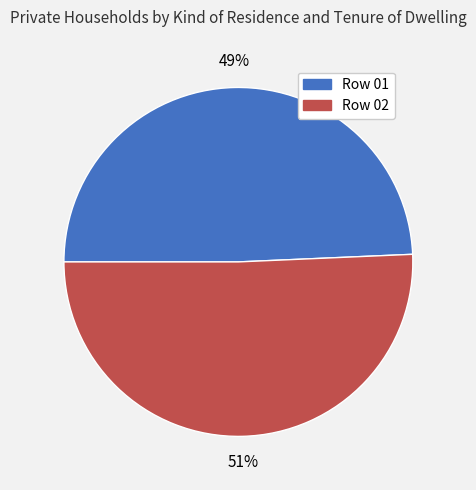

Which category has the smallest portion of the pie?

Row 01